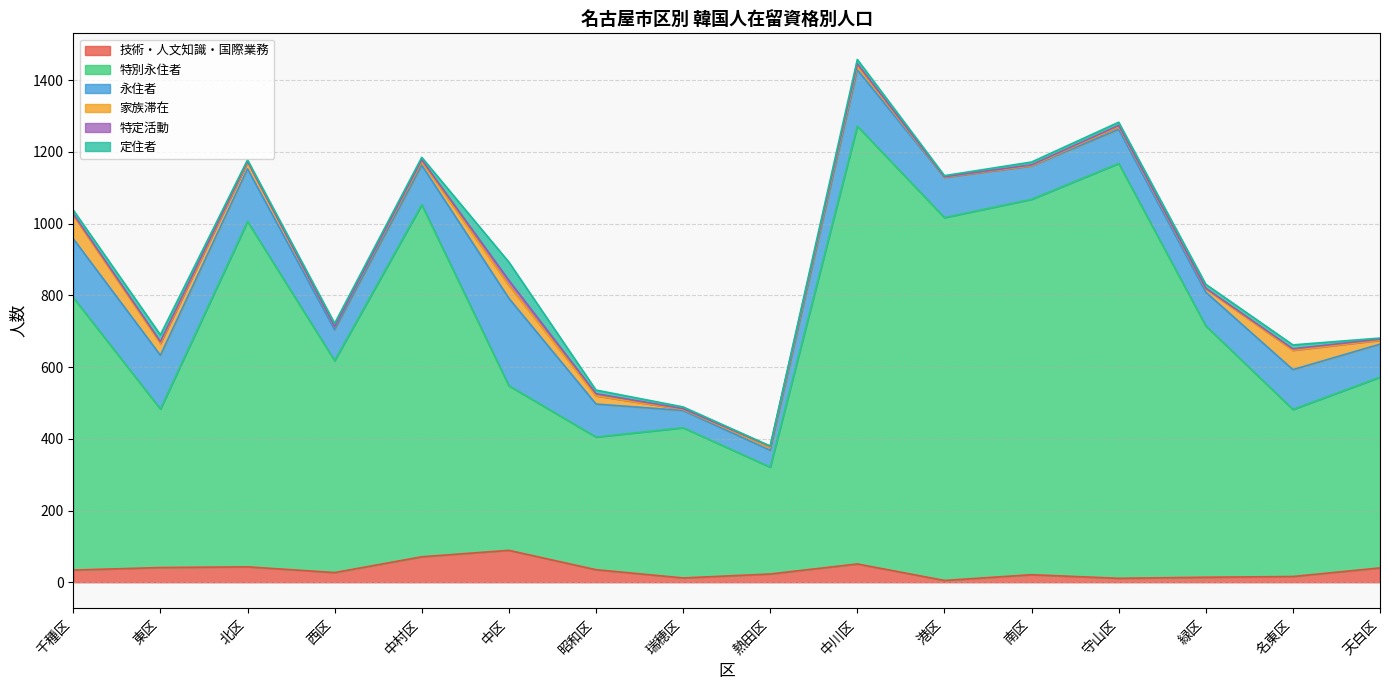

What is the difference between the maximum and minimum values in the 永住者 series?

197